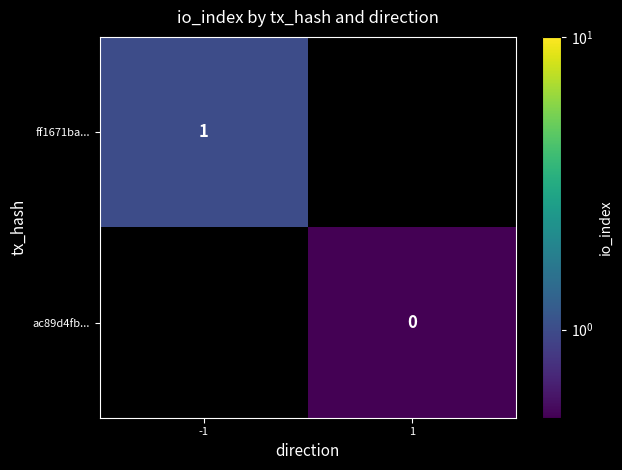

The ff1671ba... series shows 1 at -1. True or false?

True